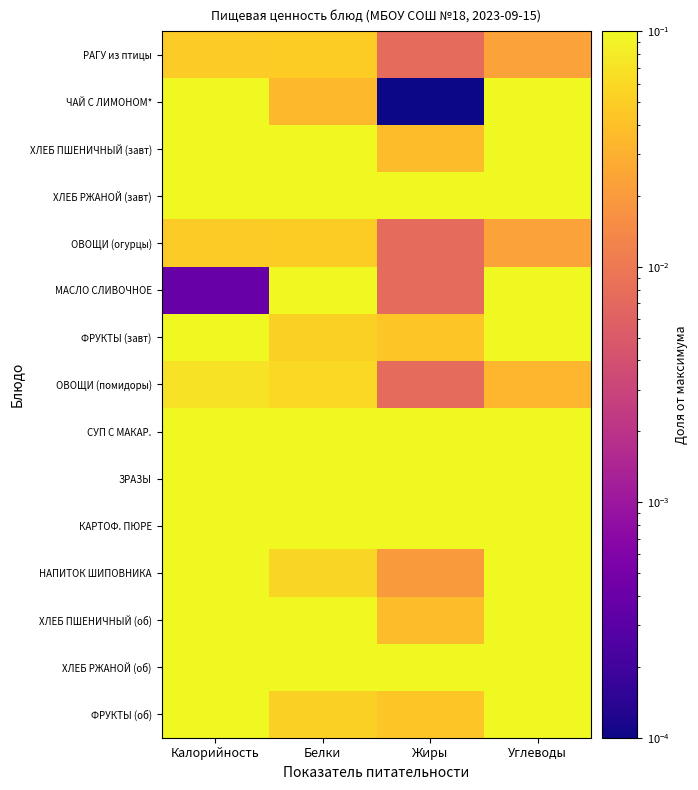

Which has a higher value, Калорийность or Жиры?

Калорийность